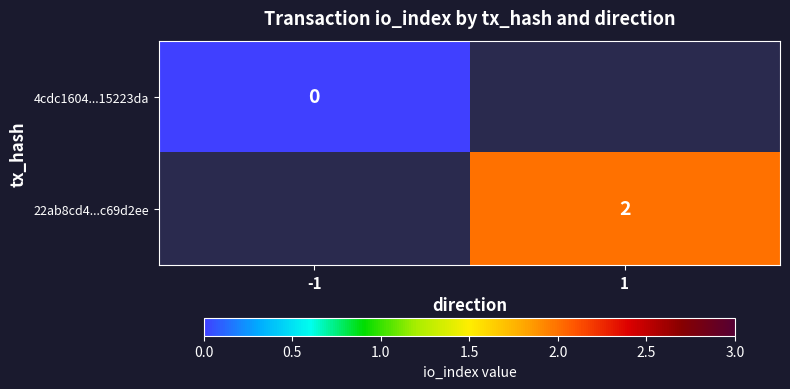

Is it true that 22ab8cd4...c69d2ee equals 2 at 1?

True